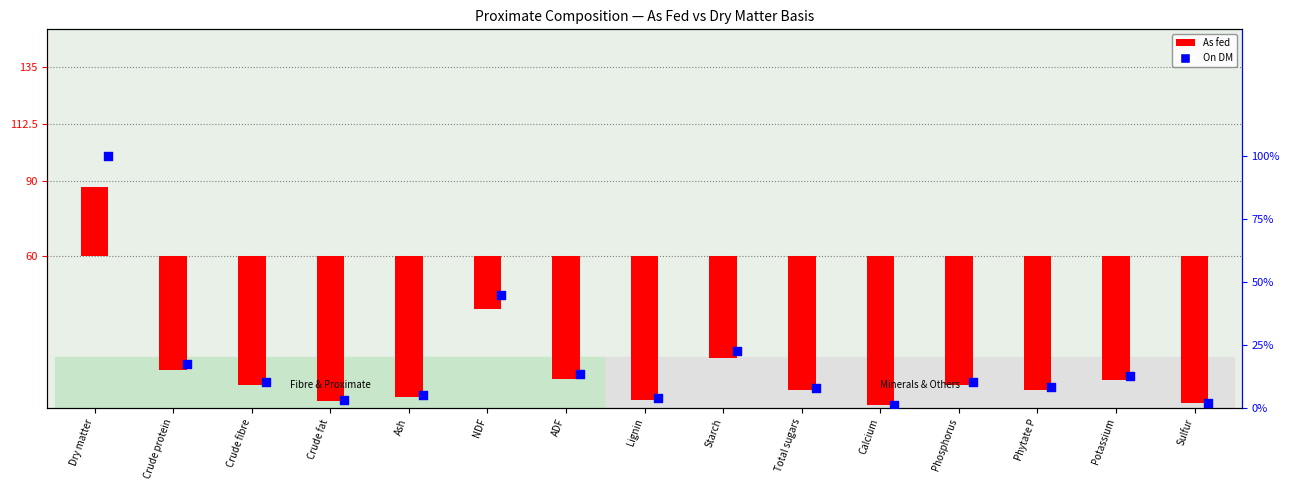

Which series contains the highest Y value?

On DM